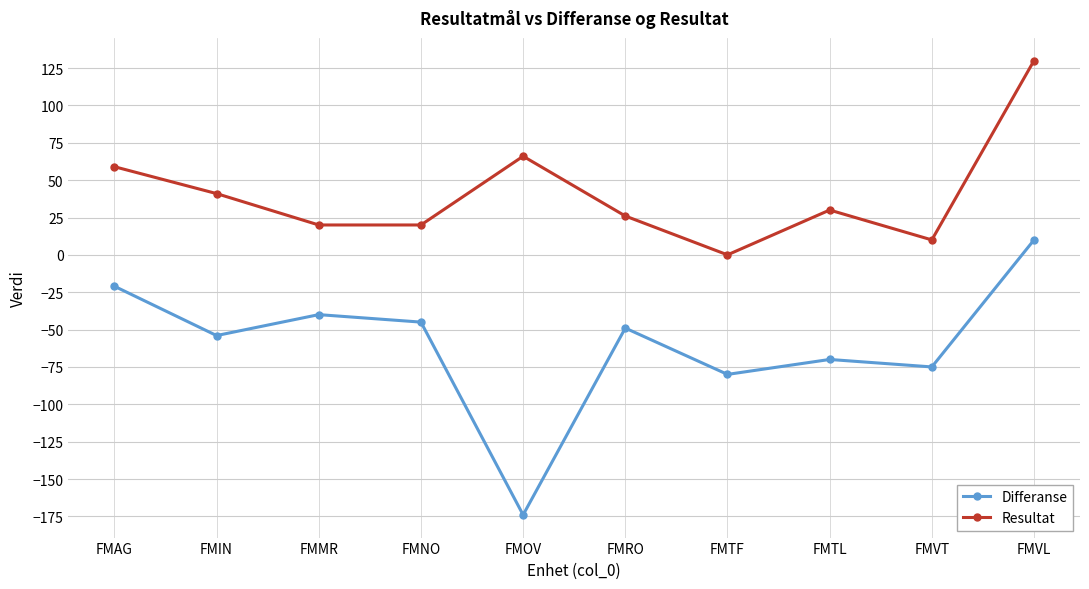

At which label is Resultat closest to 65?

FMOV